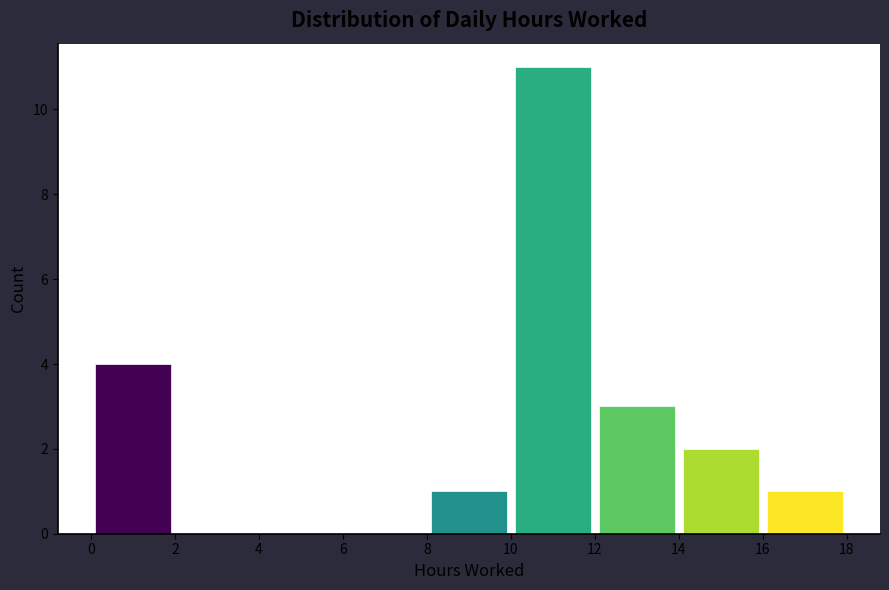

Over which range of the x-axis is the bar tallest?

10 to 12